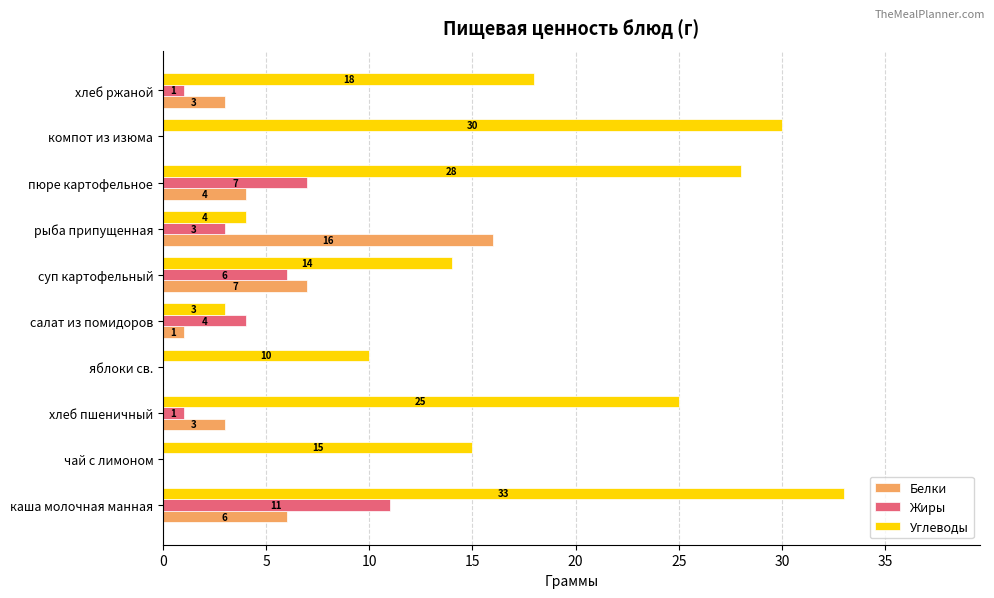

Read the Углеводы value at чай с лимоном.

15